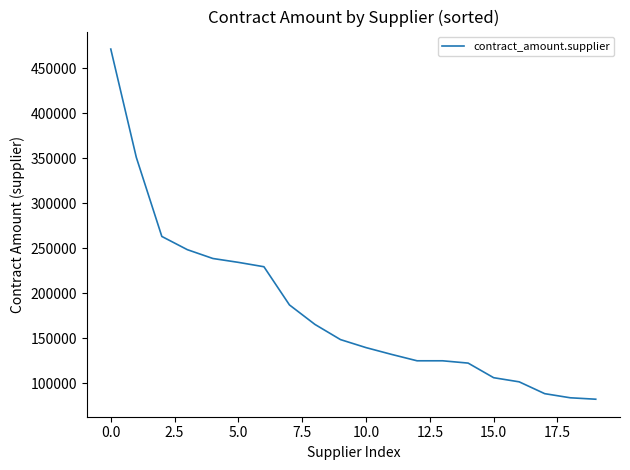

What is the minimum value shown in the chart?

82005.0